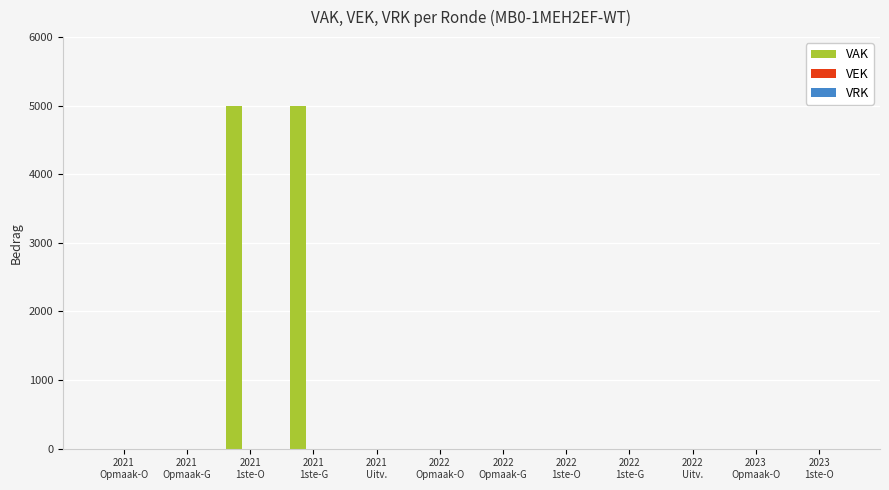

What is the maximum value shown in the chart?

5000